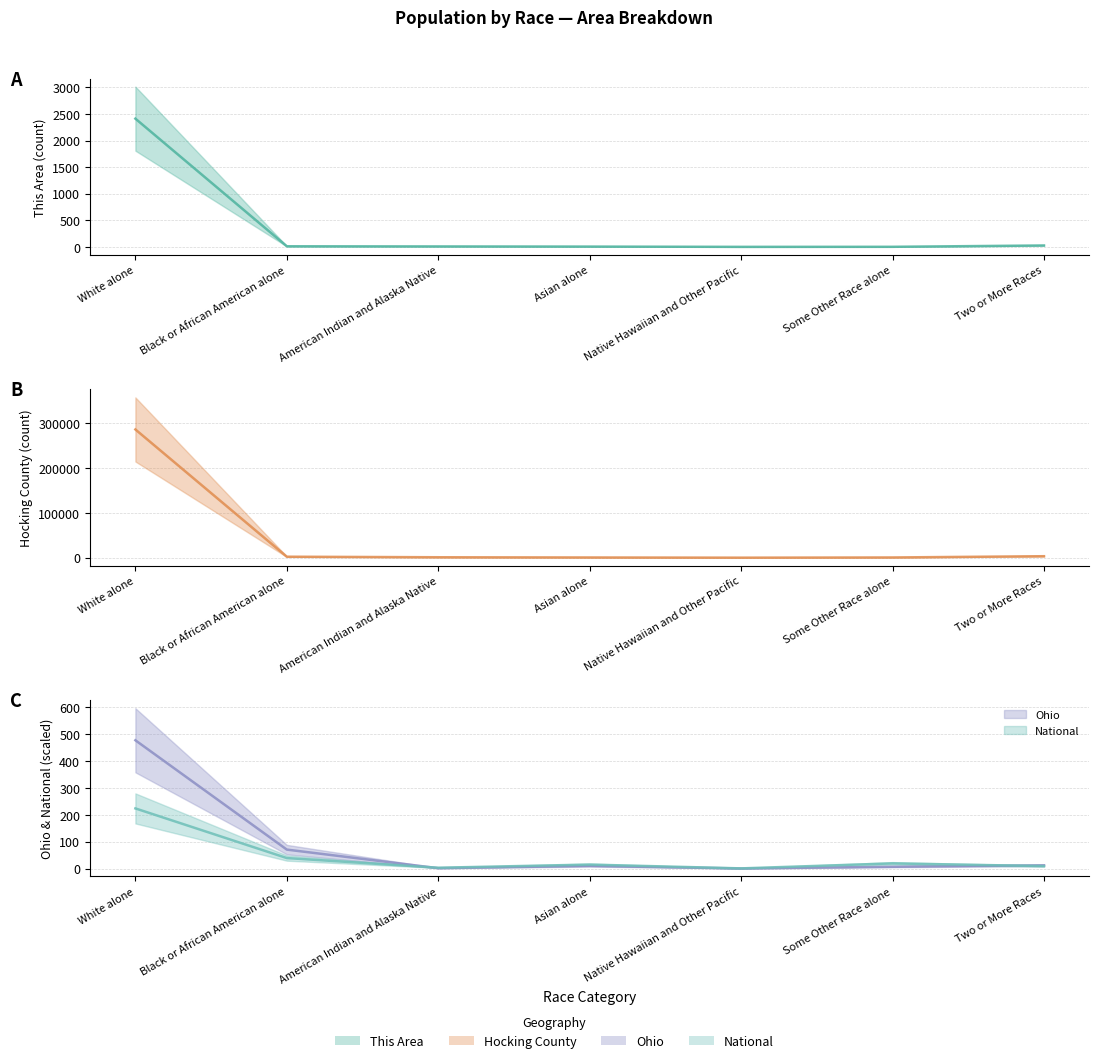

Which series has the largest total across all categories?

Hocking County